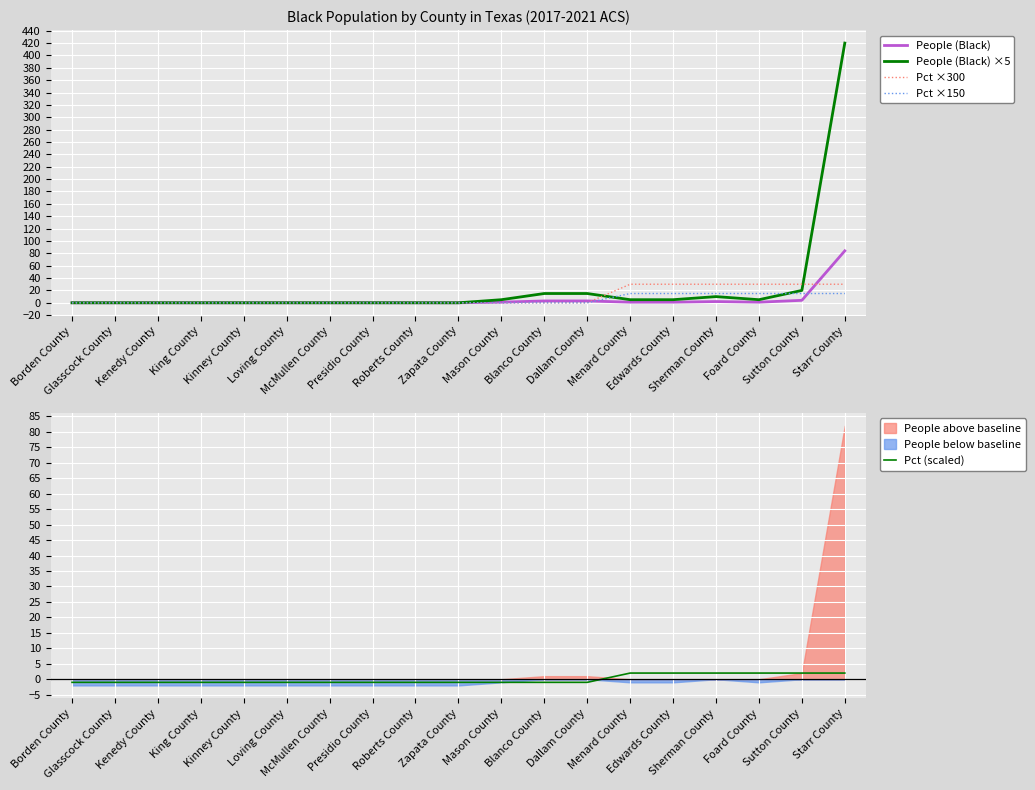

True or false: Pct ×300 and Pct (scaled) cross at least once.

False